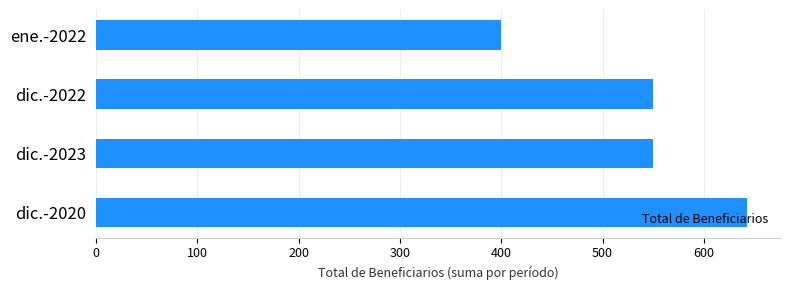

Are the bars grouped side by side (vs. stacked)?

No